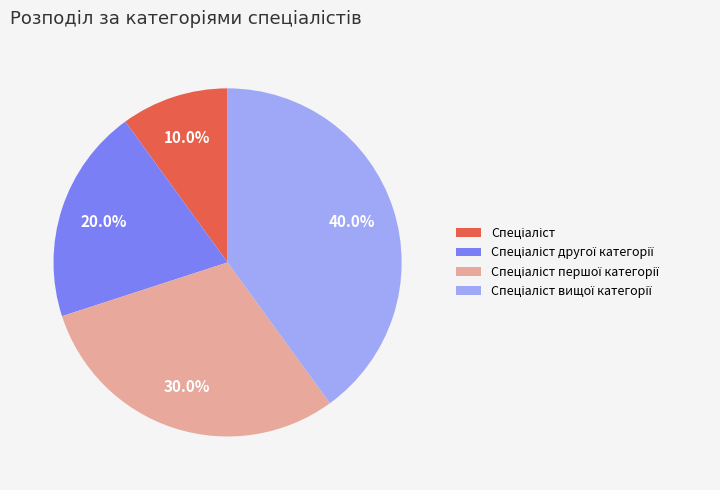

Count the number of slices in the pie.

4